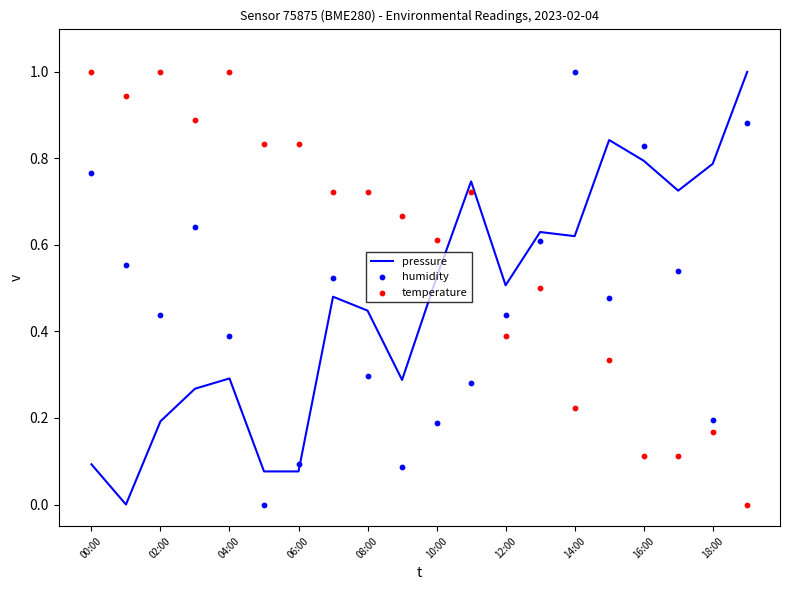

Which series has the largest Y range (max minus min)?

pressure